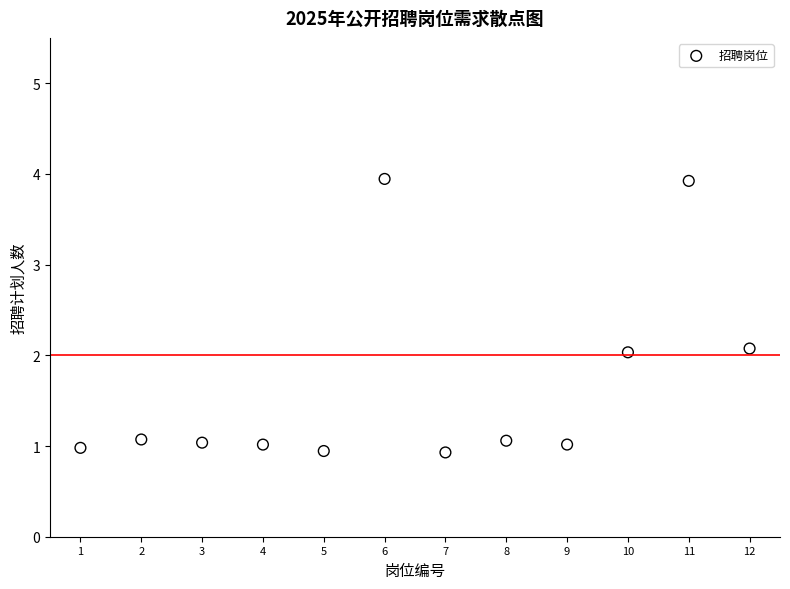

What is the range of Y values (max minus min)?

3.0